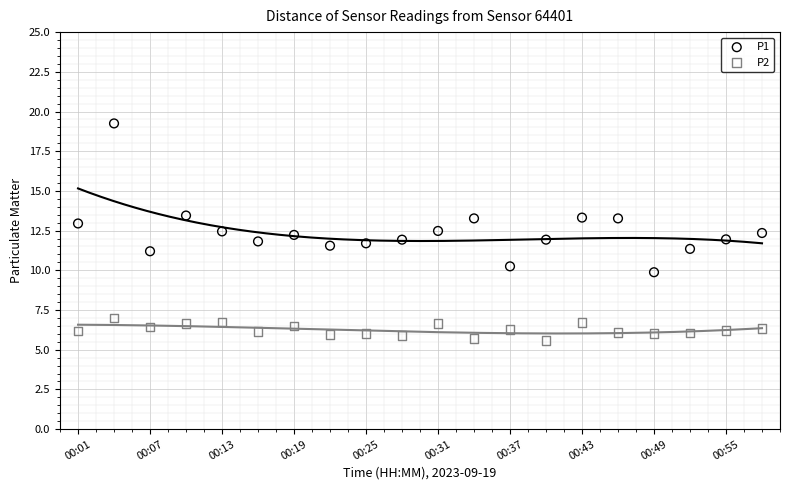

Which series reaches the maximum Y coordinate?

P1